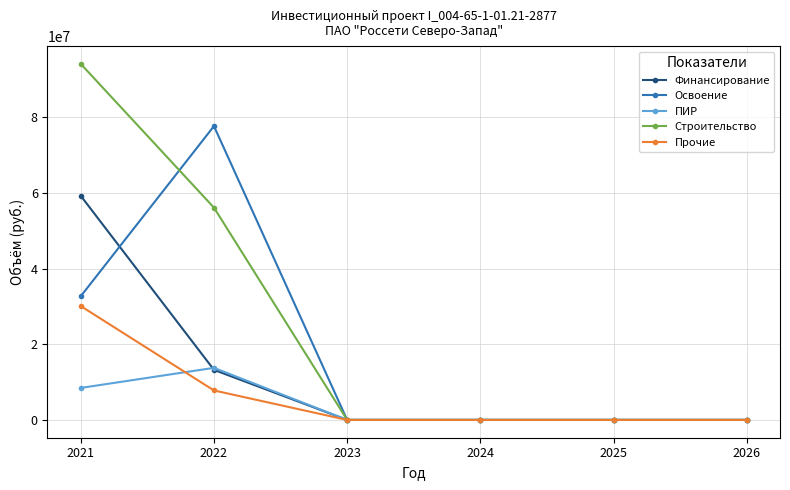

Which series has the largest range (max minus min)?

Строительство